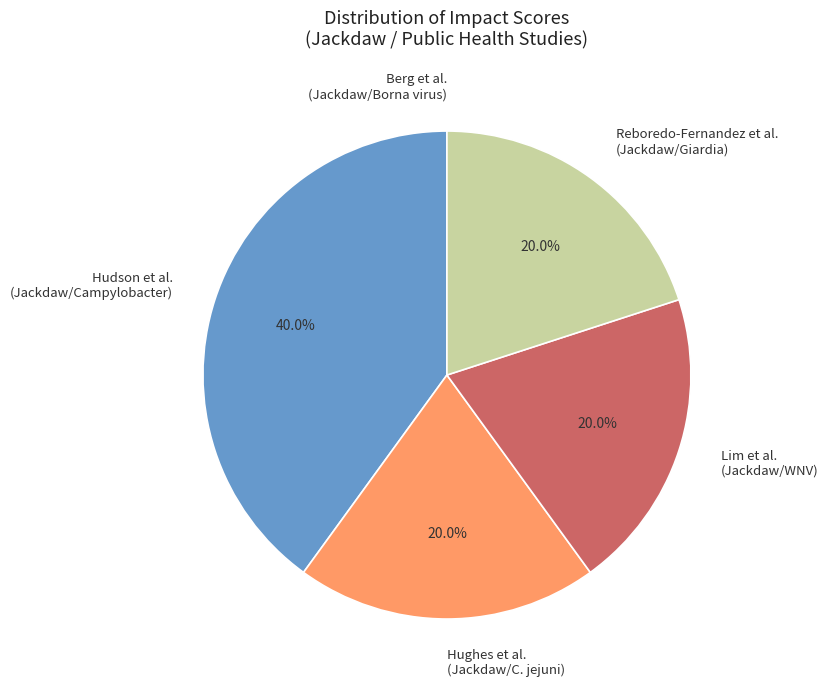

Is there a majority slice in this chart?

No